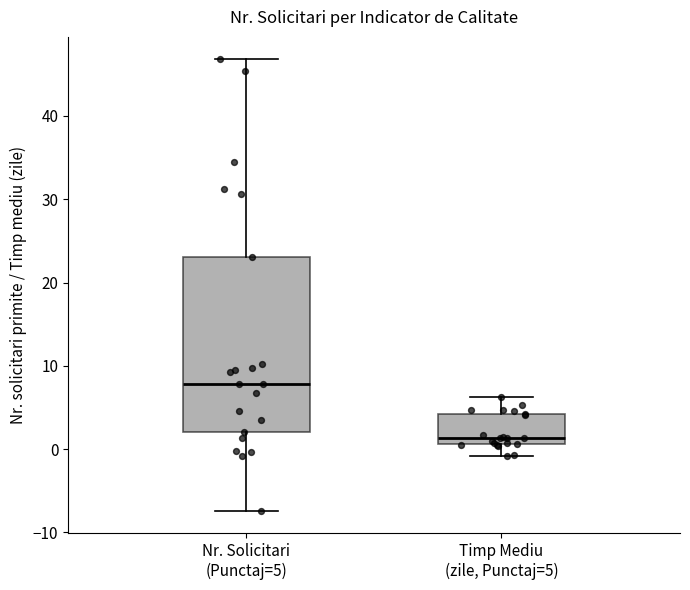

Reading left to right, read every box against the y-axis: the position of its median line, the range the box covers, and the ends of its whiskers. The values are not printed on the chart, so give them approximately, as read against the axis.

Nr. Solicitari (Punctaj=5): median 8, box 2 to 23, whiskers -7 to 47
Timp Mediu (zile, Punctaj=5): median 1 (just above the box's lower edge), box 1 to 4, whiskers -1 to 6